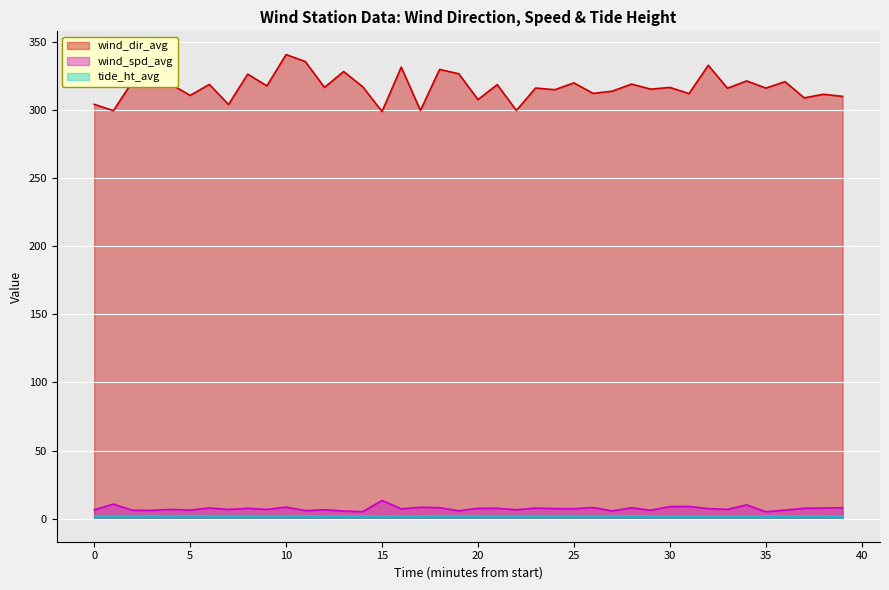

Is it true that wind_dir_avg equals 463.3 at 13?

False